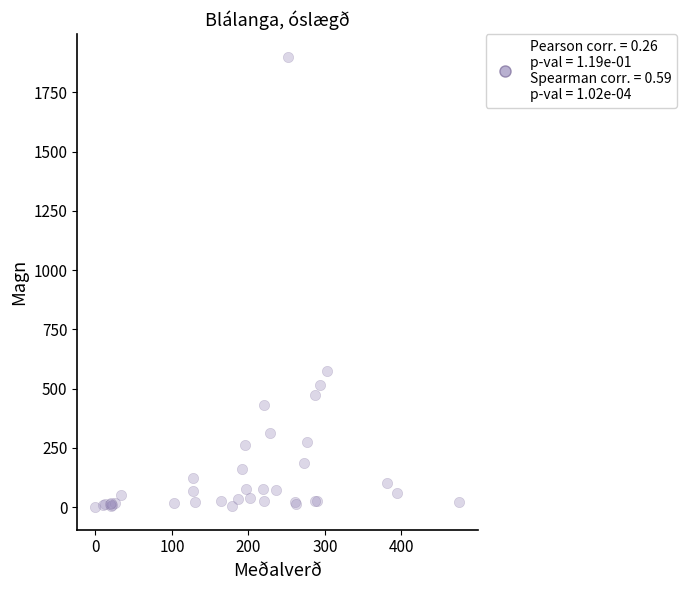

What Y value in the scatter plot is closest to 950?

573